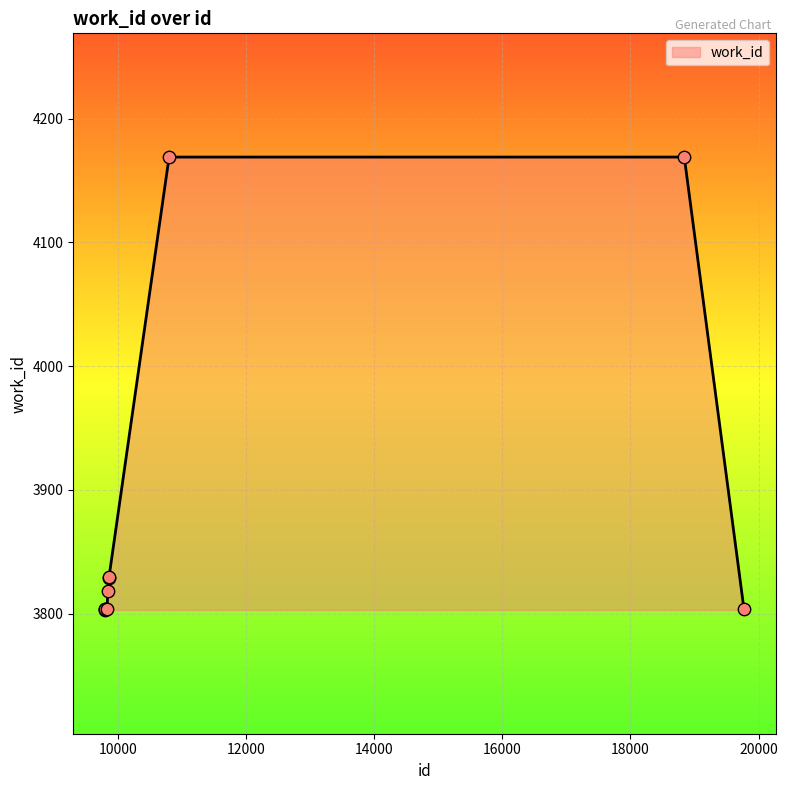

What is the difference between the maximum and minimum values?

366